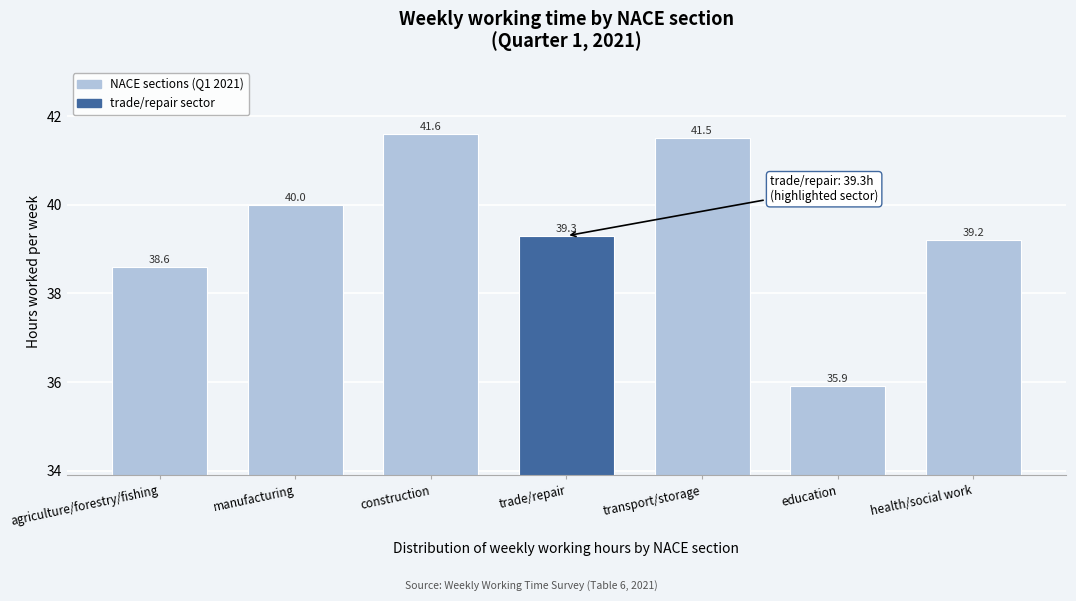

Reading right to left, extract all data points from this chart.

39.2	35.9	41.5	39.3	41.6	40.0	38.6